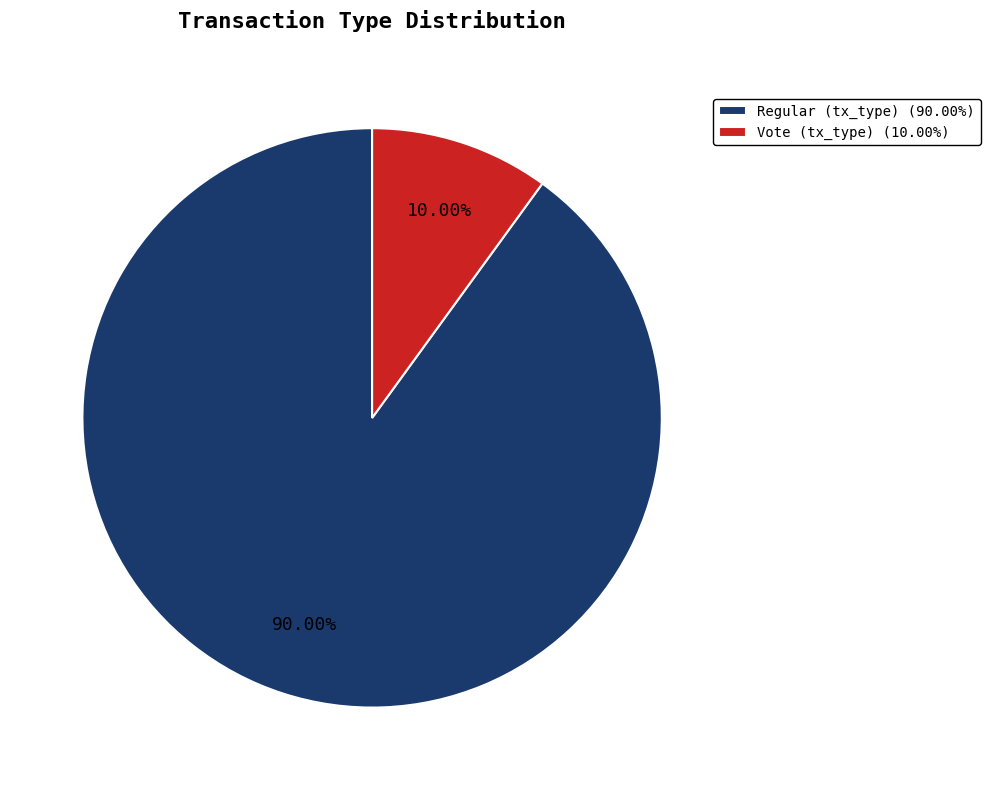

To the nearest percent, what is the difference between the largest and smallest slice percentages?

80%